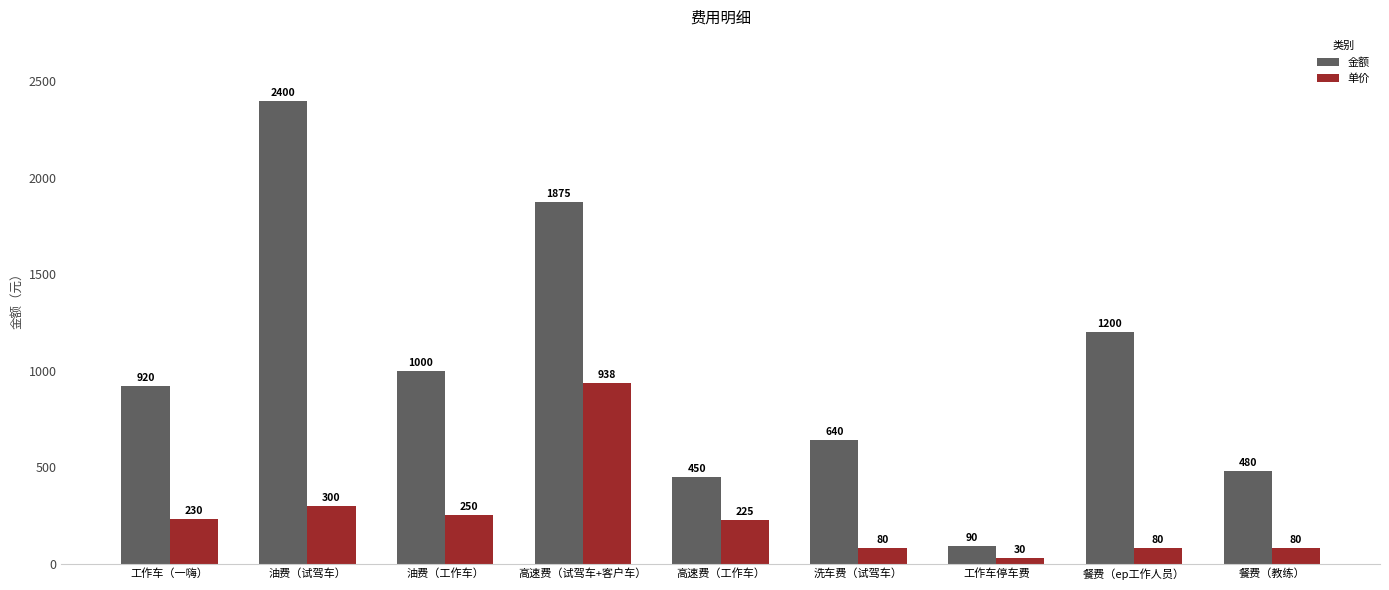

Which category has the highest value across all series?

油费（试驾车）